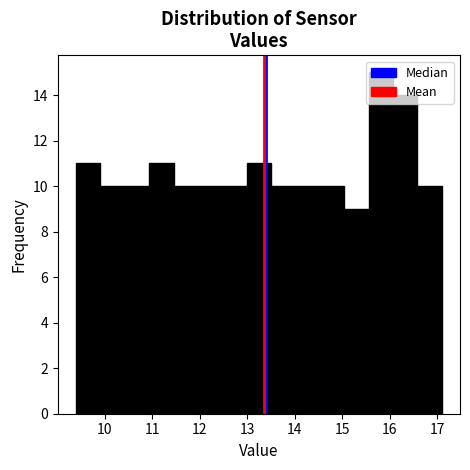

How tall is the bar that spans 15.6 to 16.1 on the x-axis? Neither the bar edges nor the heights are printed on the chart, so give them approximately, as read against the axes.

15